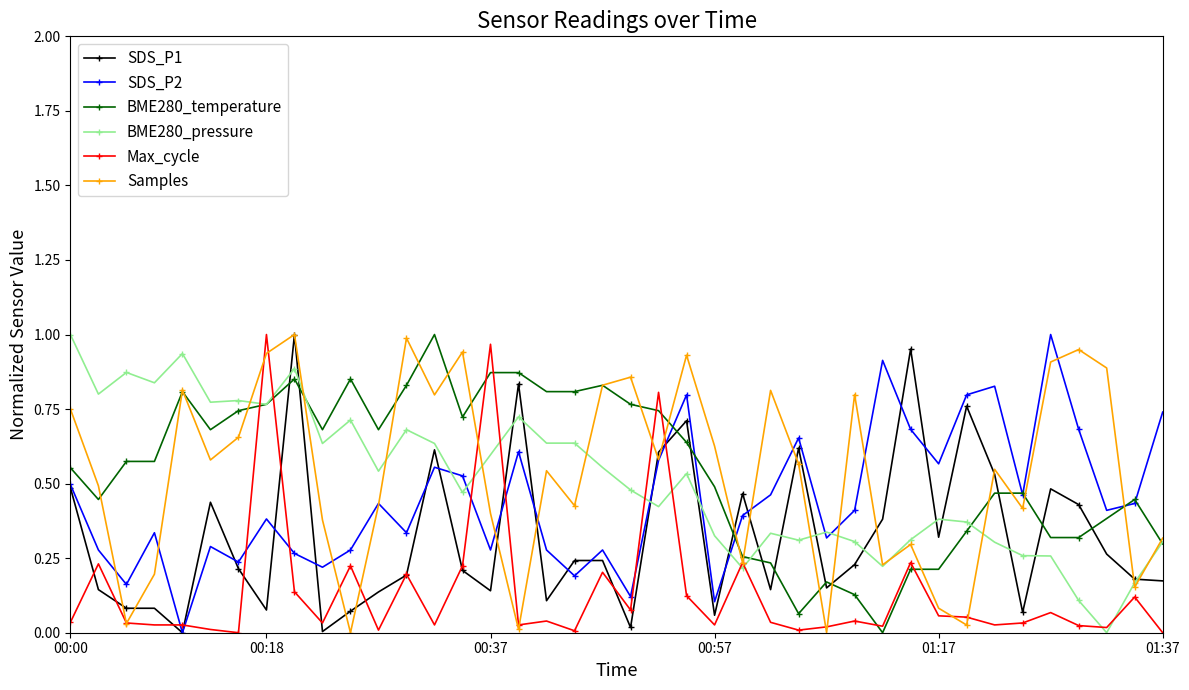

How many interior local valleys does the SDS_P2 series have?

13